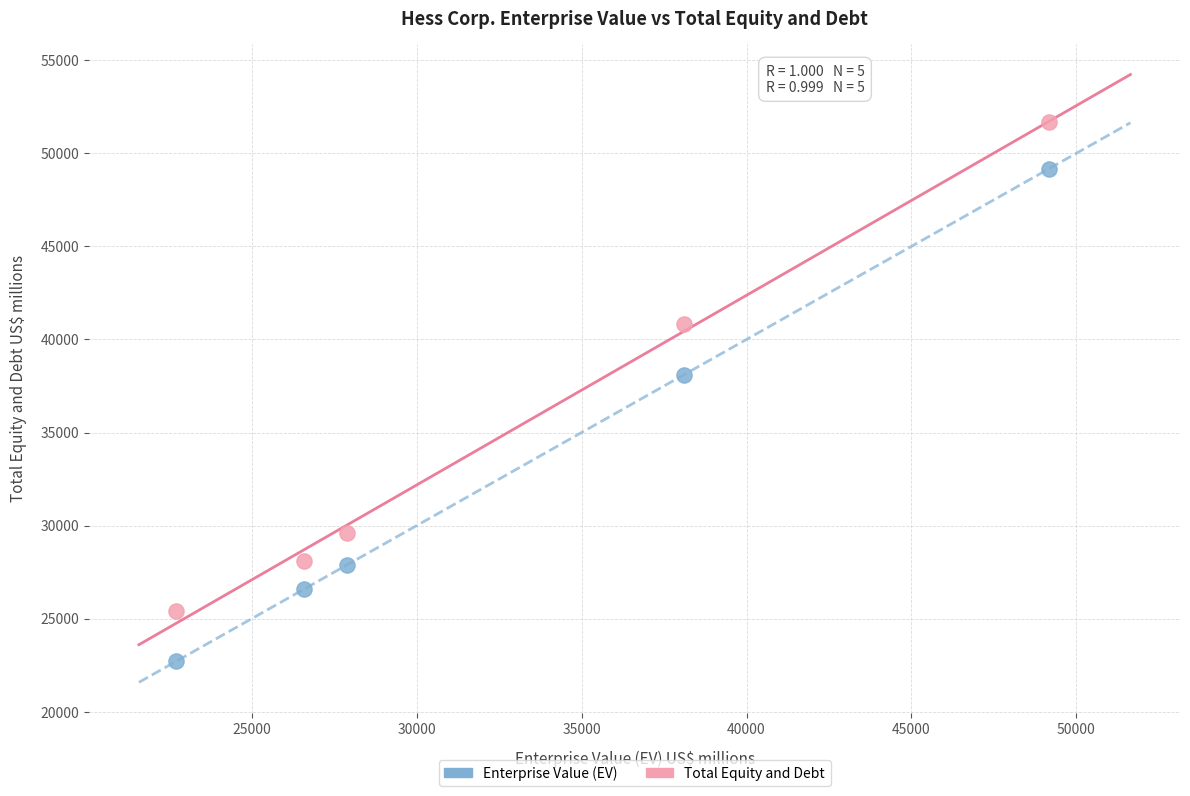

What are all the series names shown in the legend?

Enterprise Value (EV), Total Equity and Debt